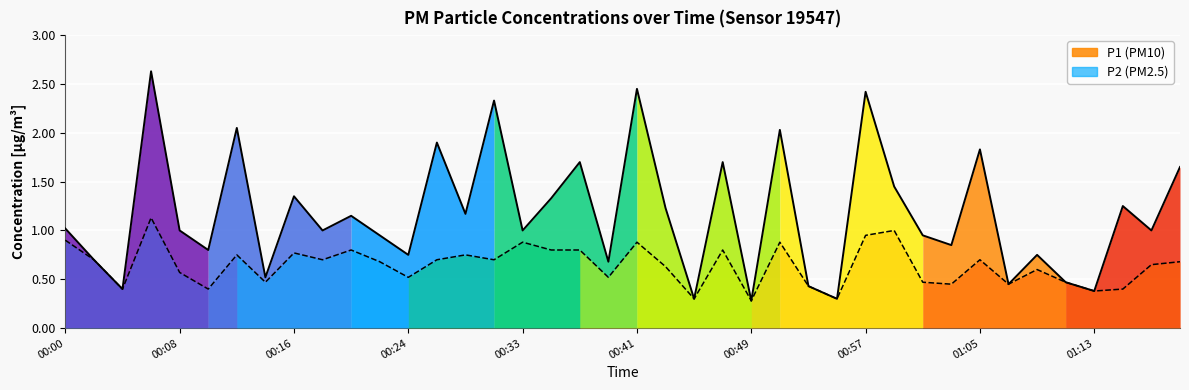

How many lines are shown in the chart?

2